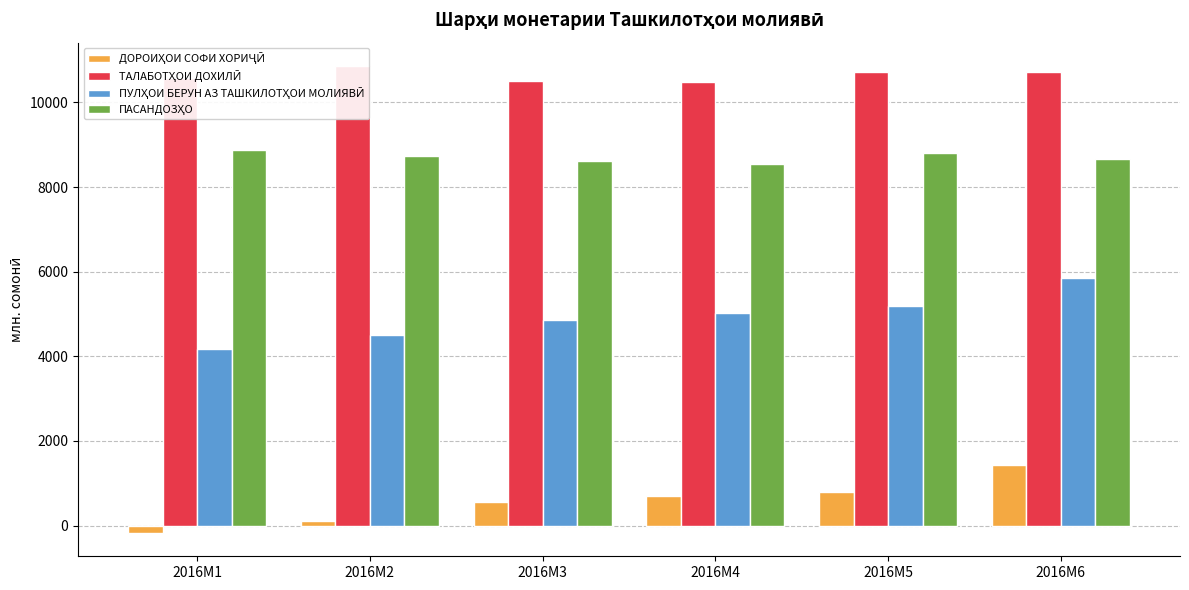

Rank the series by their average value, from highest to lowest.

ТАЛАБОТҲОИ ДОХИЛӢ, ПАСАНДОЗҲО, ПУЛҲОИ БЕРУН АЗ ТАШКИЛОТҲОИ МОЛИЯВӢ, ДОРОИҲОИ СОФИ ХОРИҶӢ